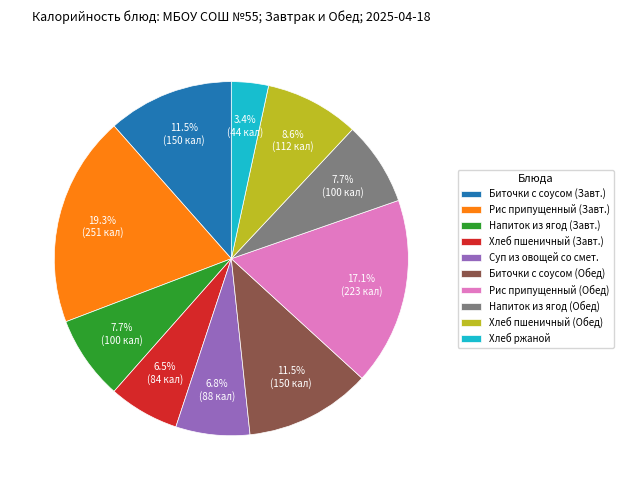

Which category has the smallest portion of the pie?

Хлеб ржаной